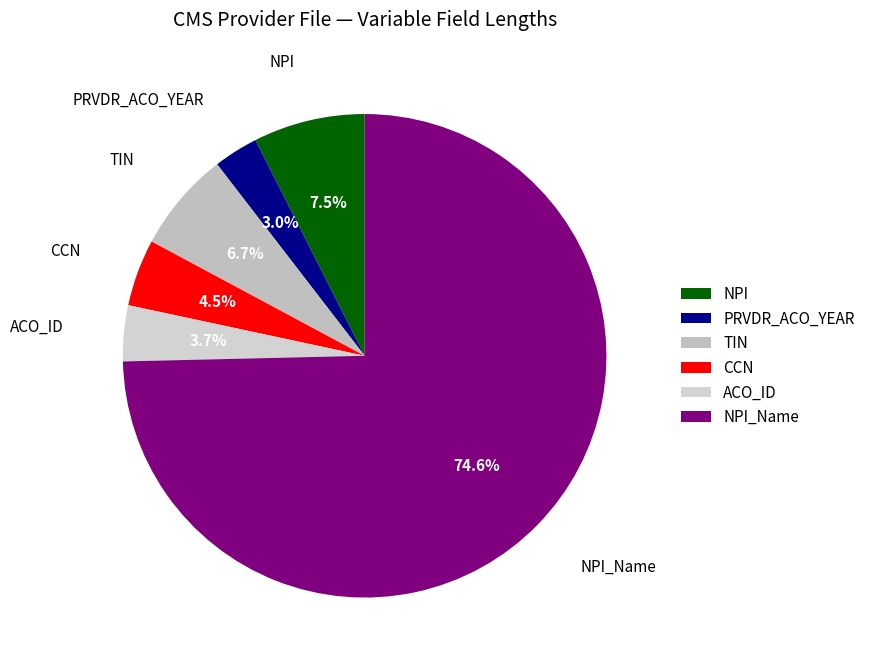

Rank the categories by value from highest to lowest.

NPI_Name, NPI, TIN, CCN, ACO_ID, PRVDR_ACO_YEAR